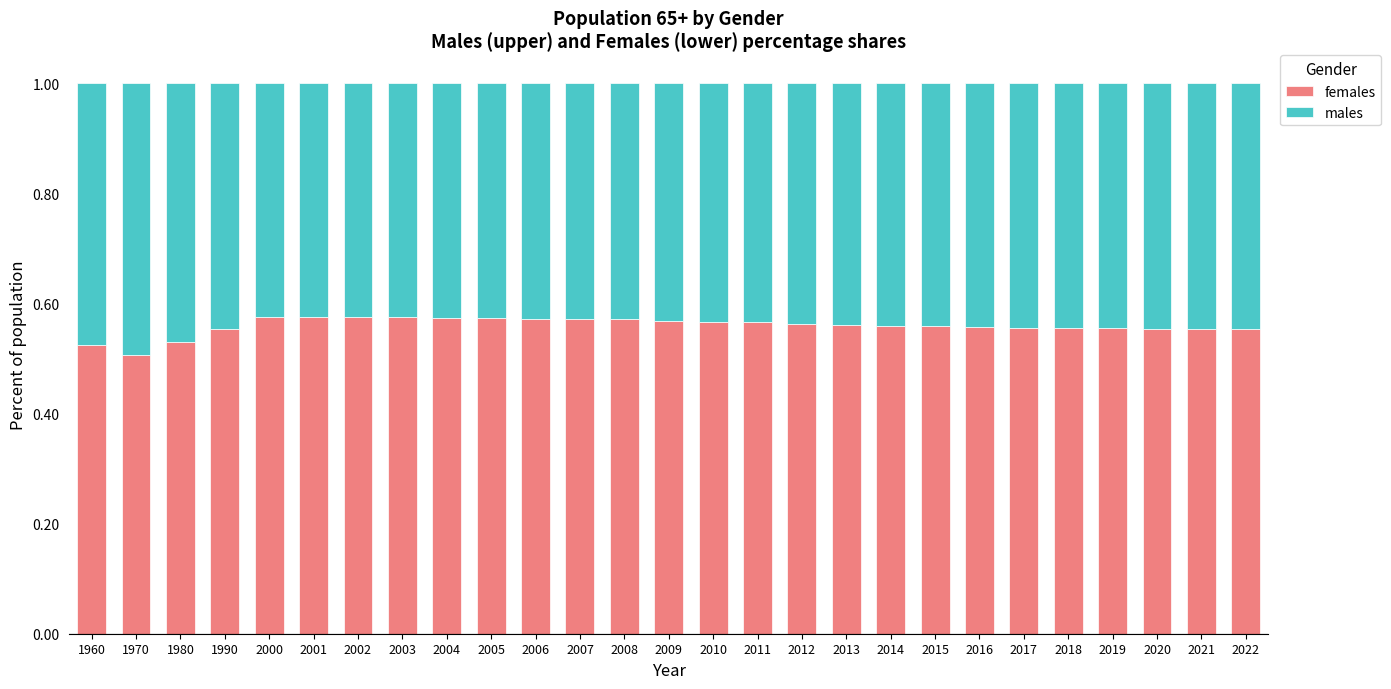

What is the total value across all series at 2017?

1.0